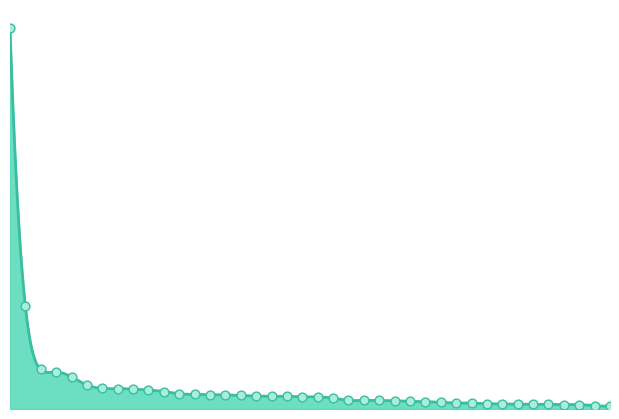

Between 11 and 31, which is larger?

11